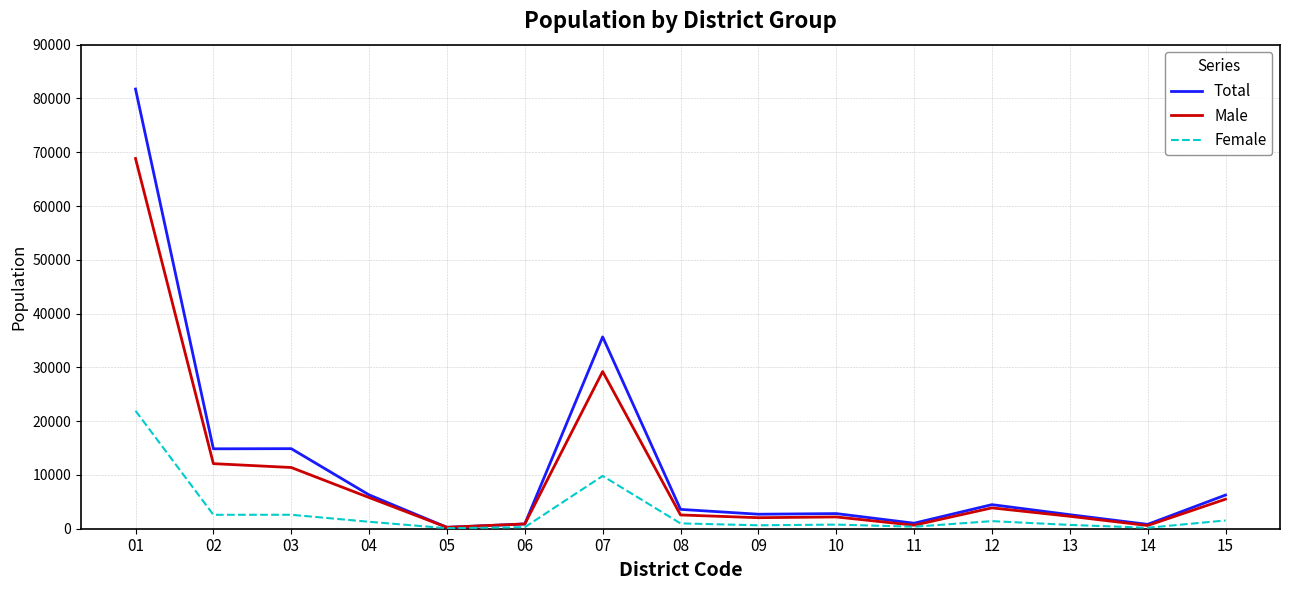

What is the greatest value displayed?

81746